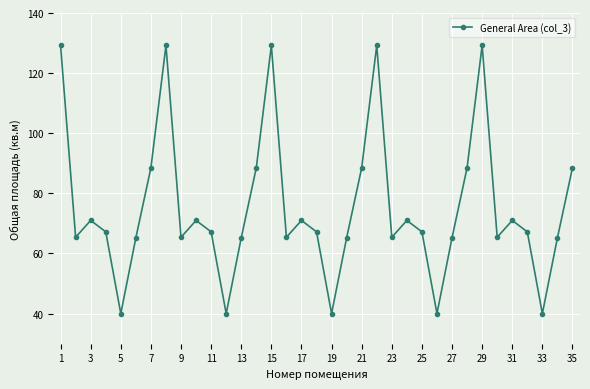

What is the greatest value displayed?

129.2